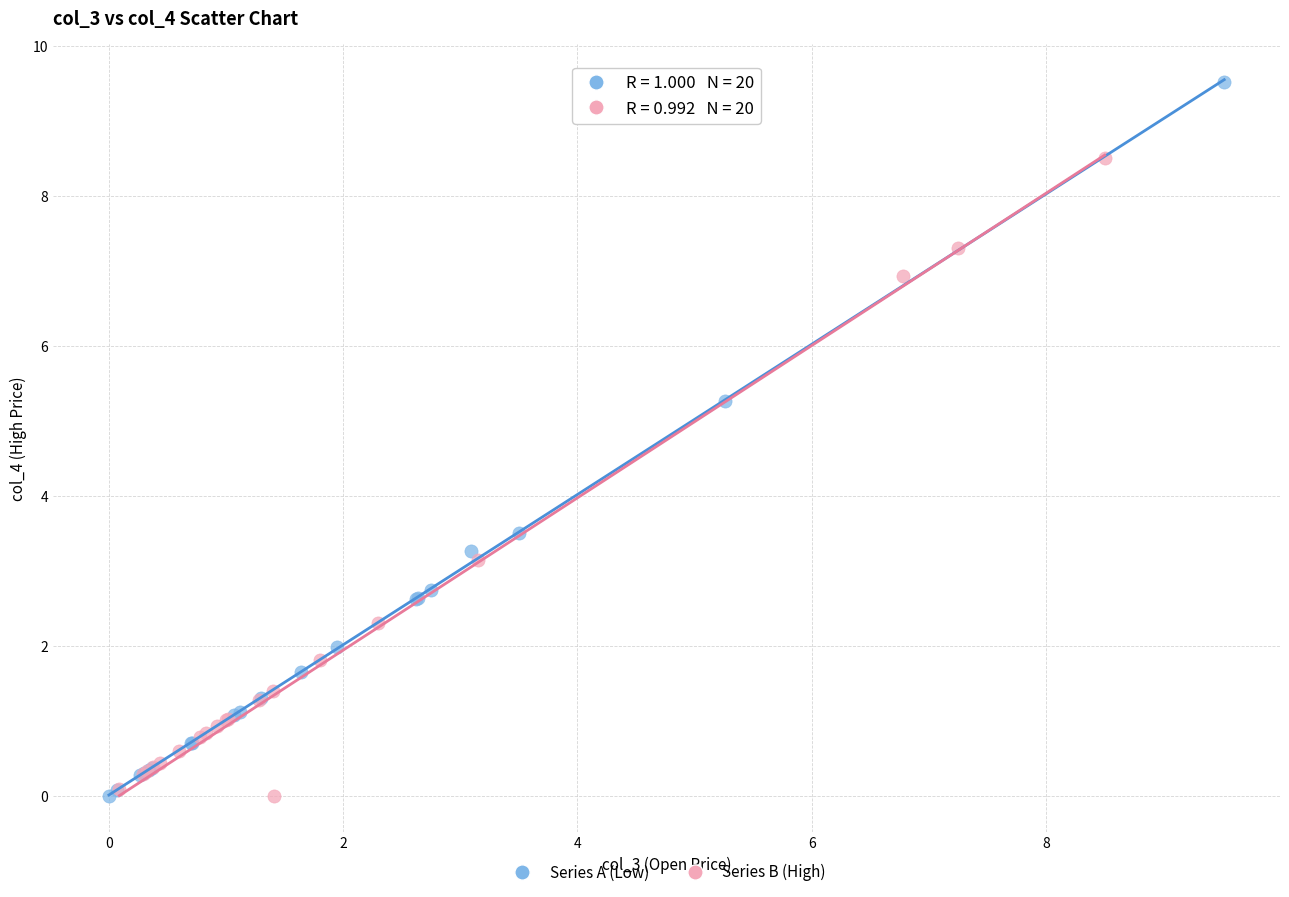

Which series contains the highest Y value?

Series A (Low)